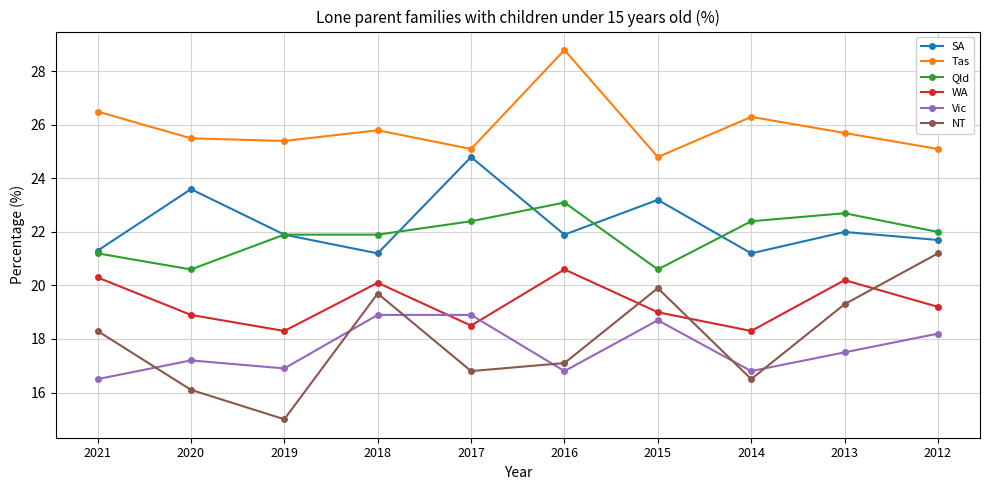

Reading right to left, transcribe all the data shown in this chart.

SA: 21.7	22.0	21.2	23.2	21.9	24.8	21.2	21.9	23.6	21.3
Tas: 25.1	25.7	26.3	24.8	28.8	25.1	25.8	25.4	25.5	26.5
Qld: 22.0	22.7	22.4	20.6	23.1	22.4	21.9	21.9	20.6	21.2
WA: 19.2	20.2	18.3	19.0	20.6	18.5	20.1	18.3	18.9	20.3
Vic: 18.2	17.5	16.8	18.7	16.8	18.9	18.9	16.9	17.2	16.5
NT: 21.2	19.3	16.5	19.9	17.1	16.8	19.7	15.0	16.1	18.3